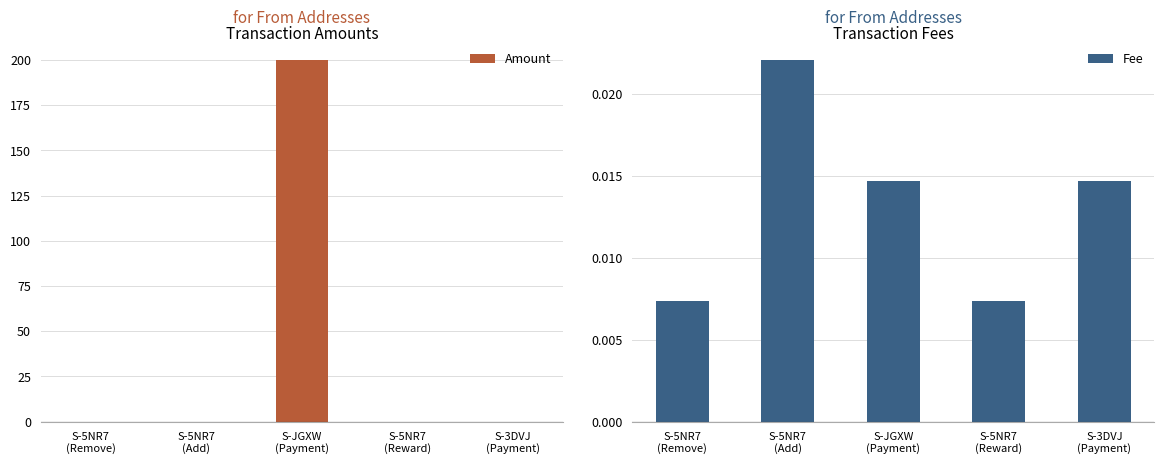

What position from the right is S-5NR7
(Reward)?

2